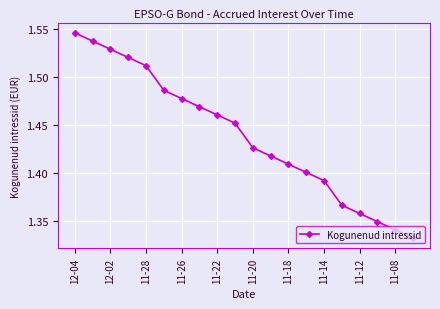

How many lines are shown in the chart?

1